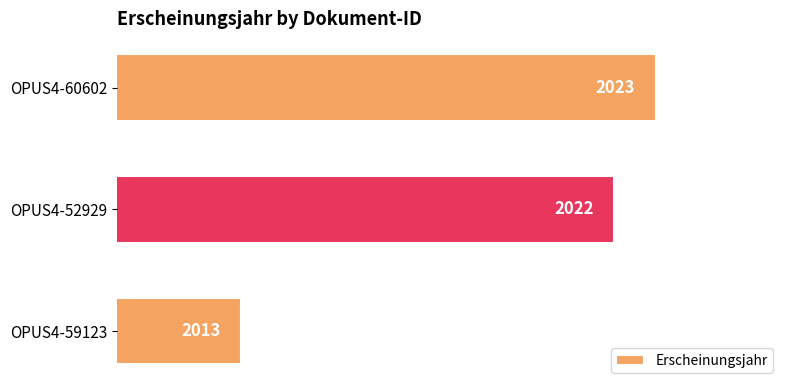

What is the difference between the maximum and minimum values?

10